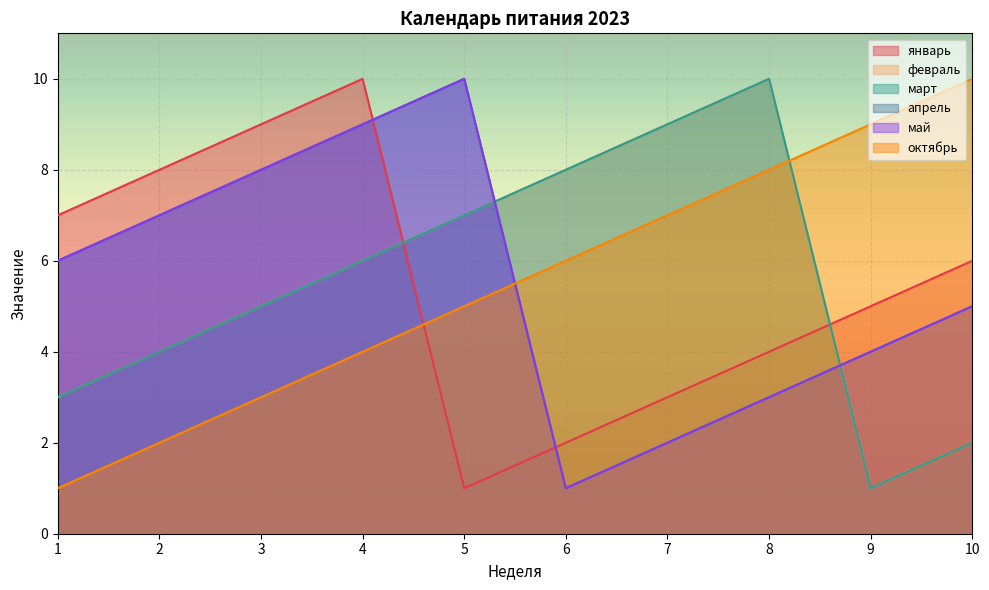

Where do октябрь and апрель first cross each other?

5 and 6